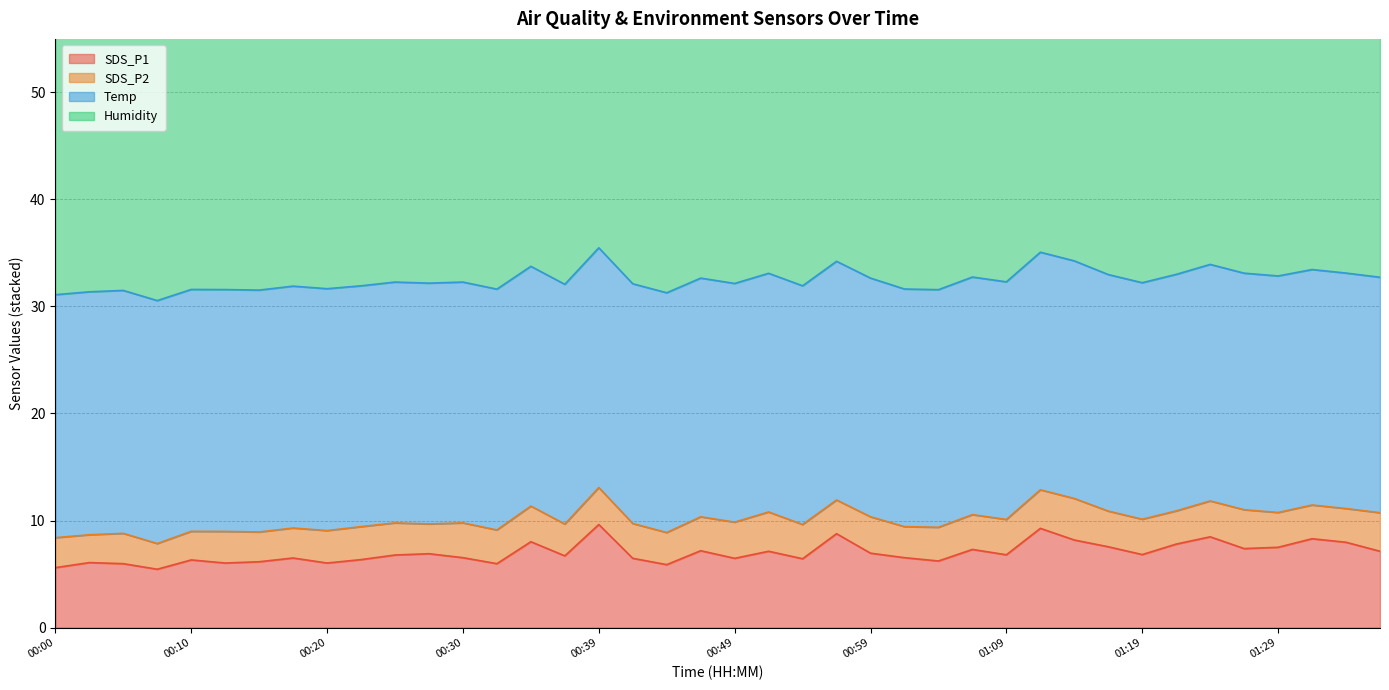

At 00:52, list the series in order from smallest to largest.

SDS_P2, SDS_P1, Temp, Humidity